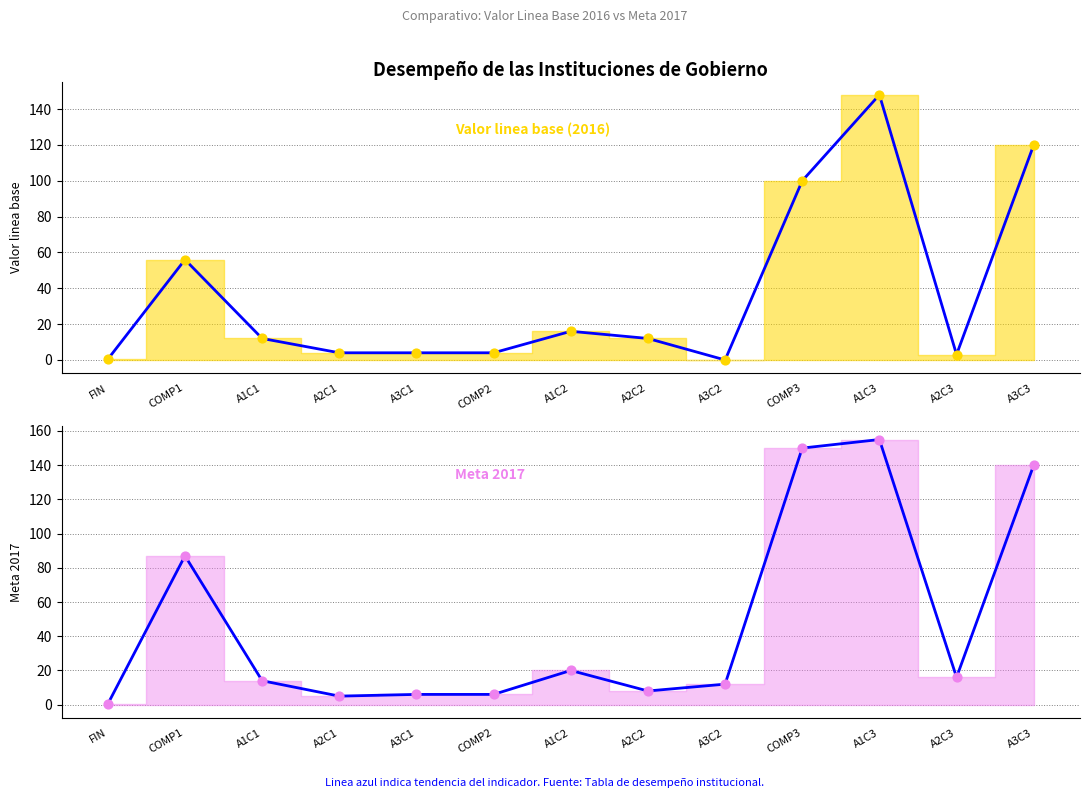

At which category is the sum across all series the highest?

A1C3